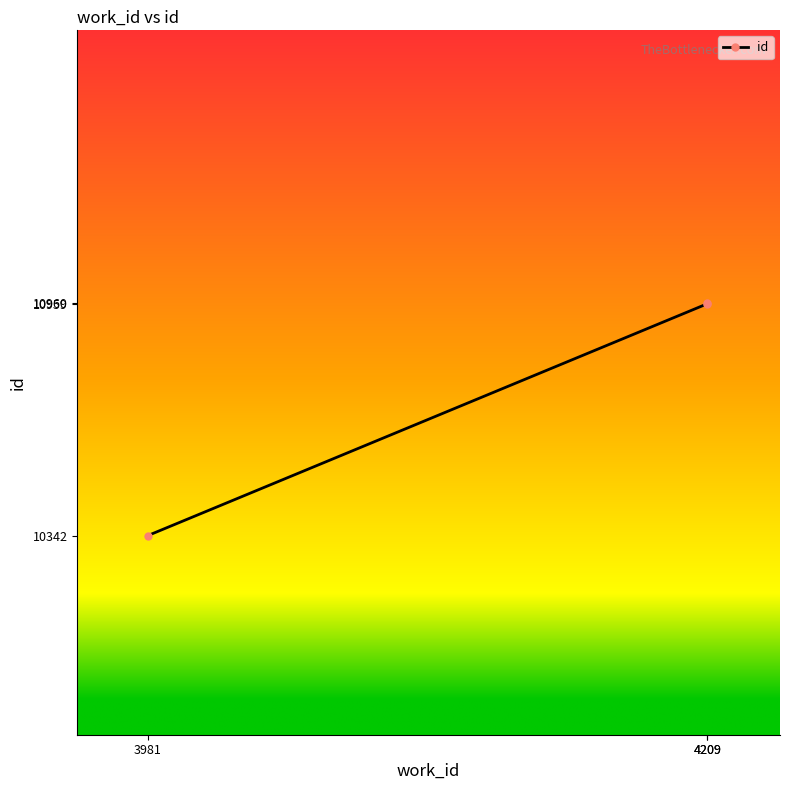

The chart shows a value of 96.2 at 4209. True or false?

False